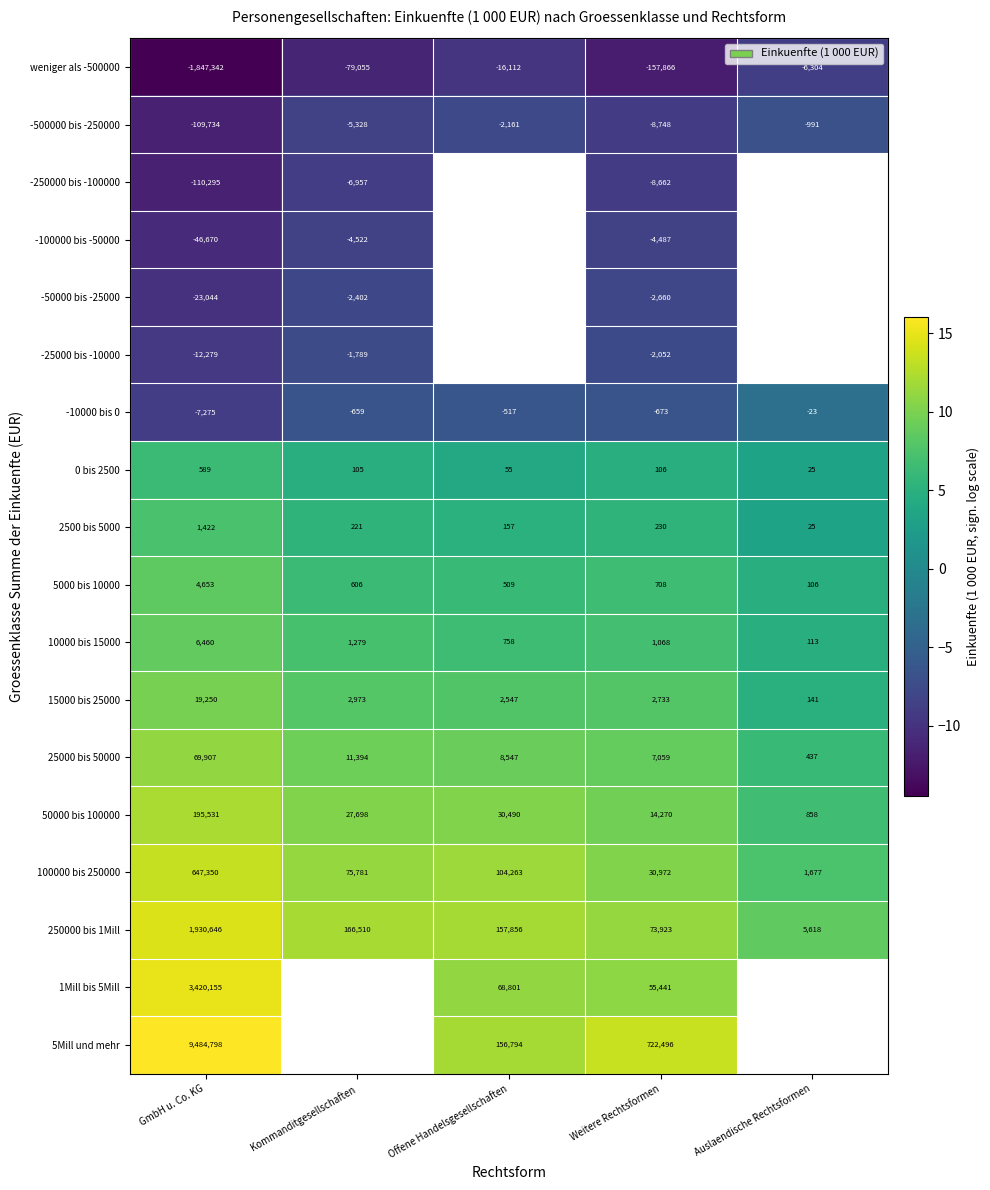

At which category is the sum across all series the highest?

GmbH u. Co. KG